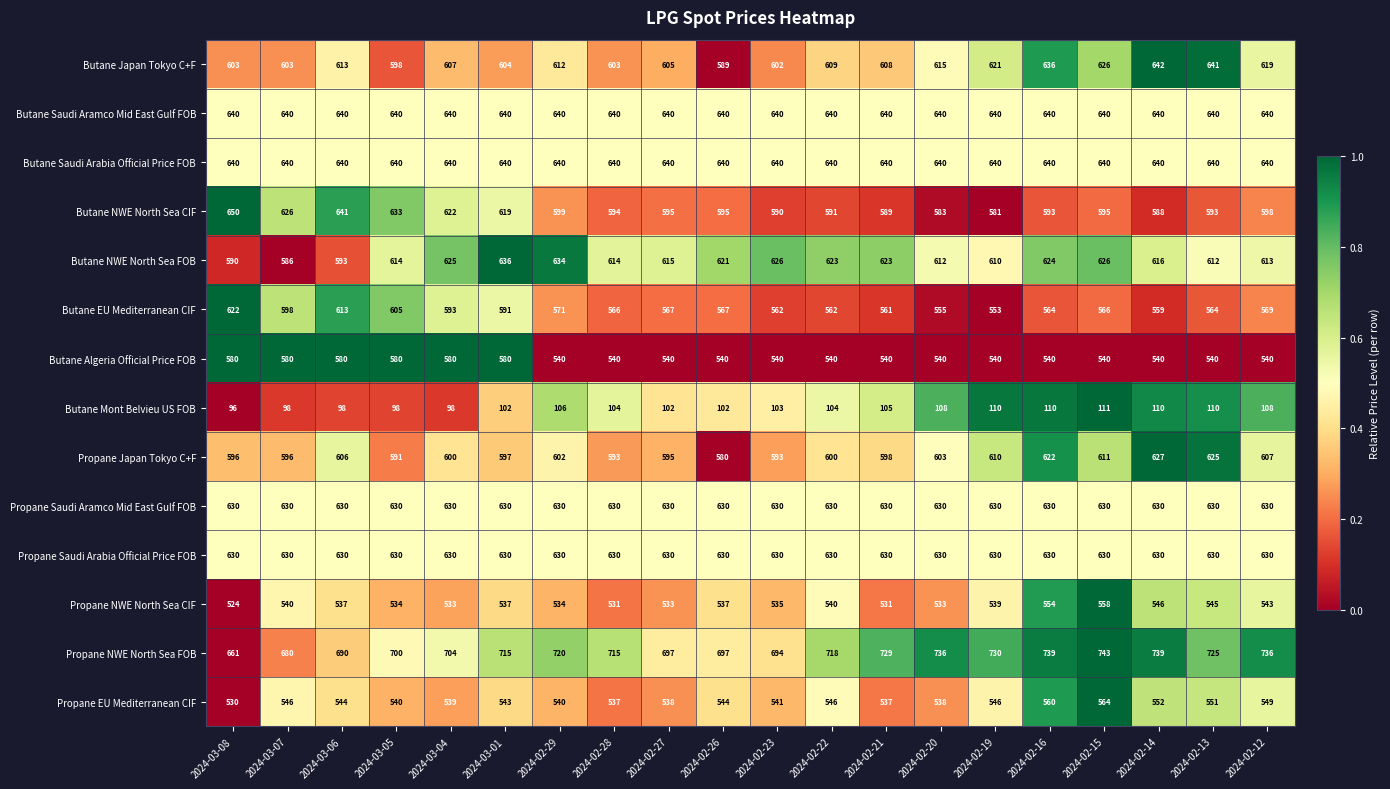

The value of Butane Saudi Aramco Mid East Gulf FOB at 2024-03-08 is 956. True or false?

False